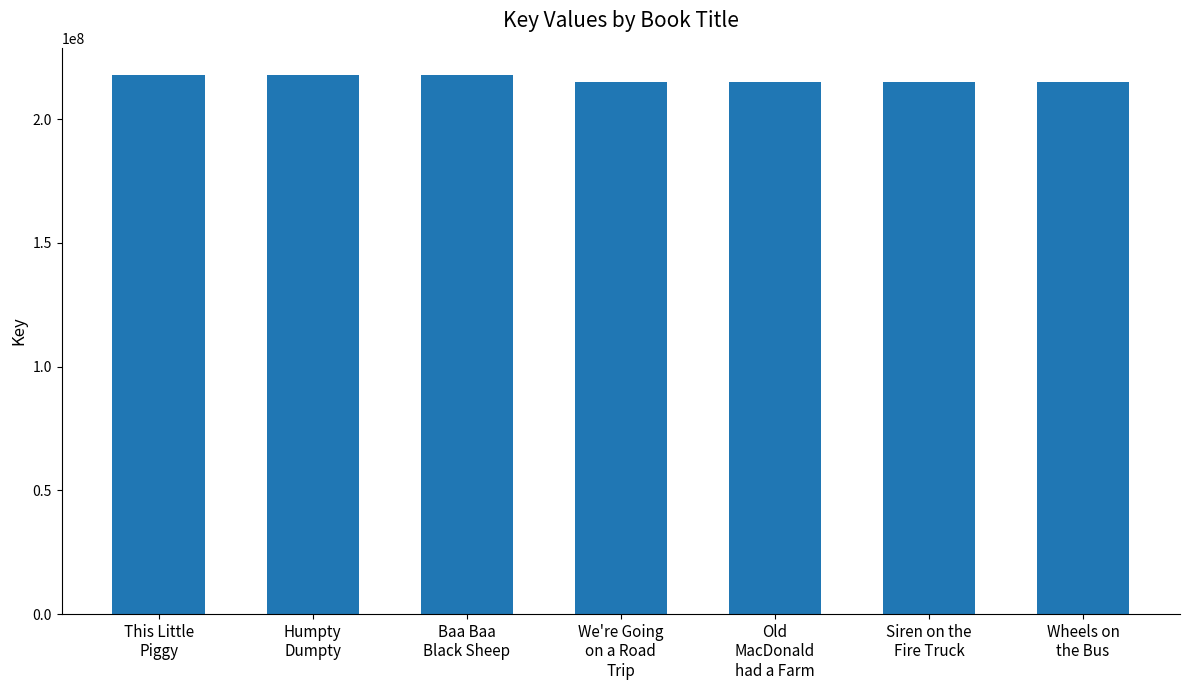

The value at Old
MacDonald
had a Farm is 63152033. True or false?

False